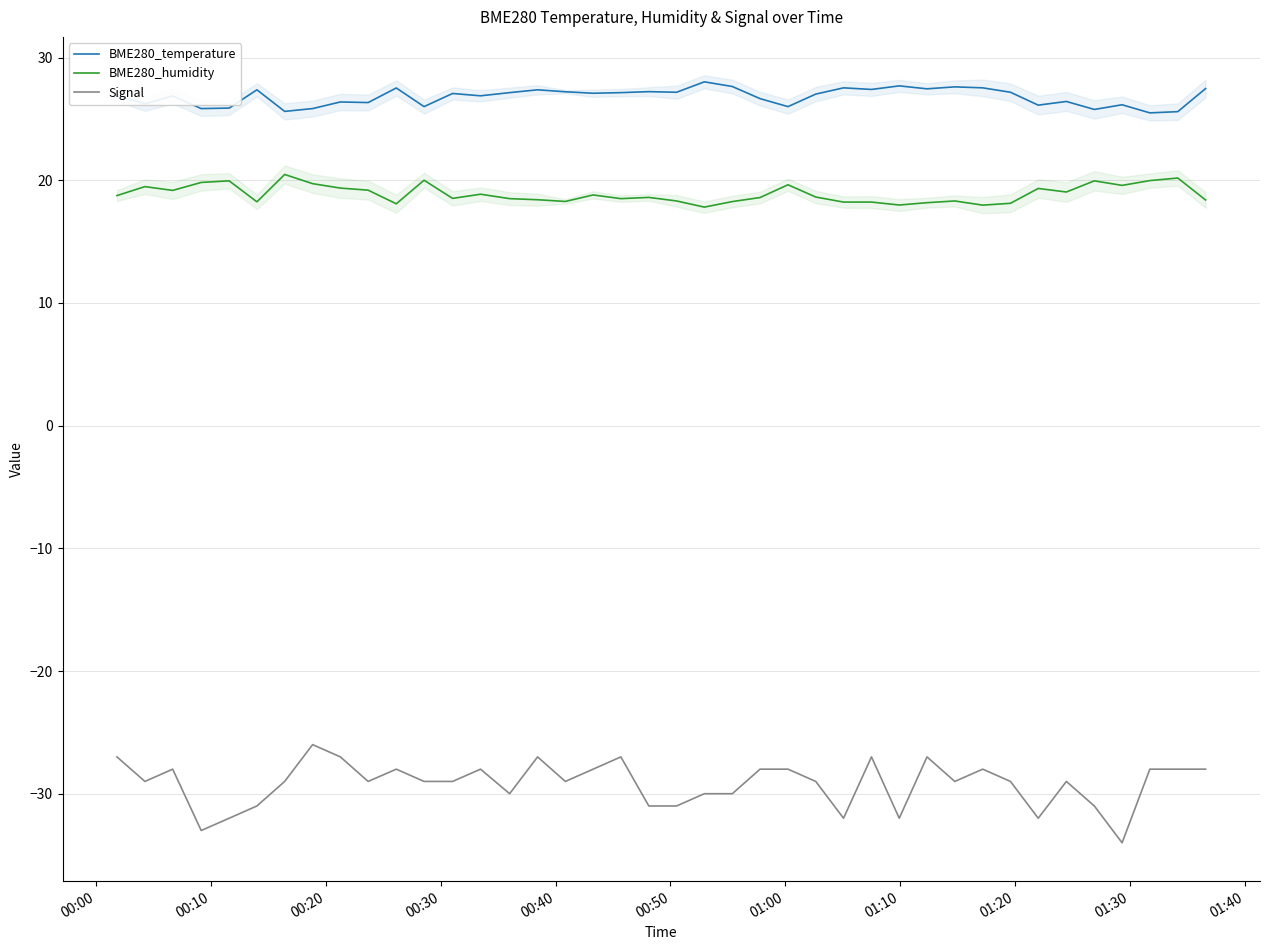

How many interior local peaks does the BME280_temperature series have?

13